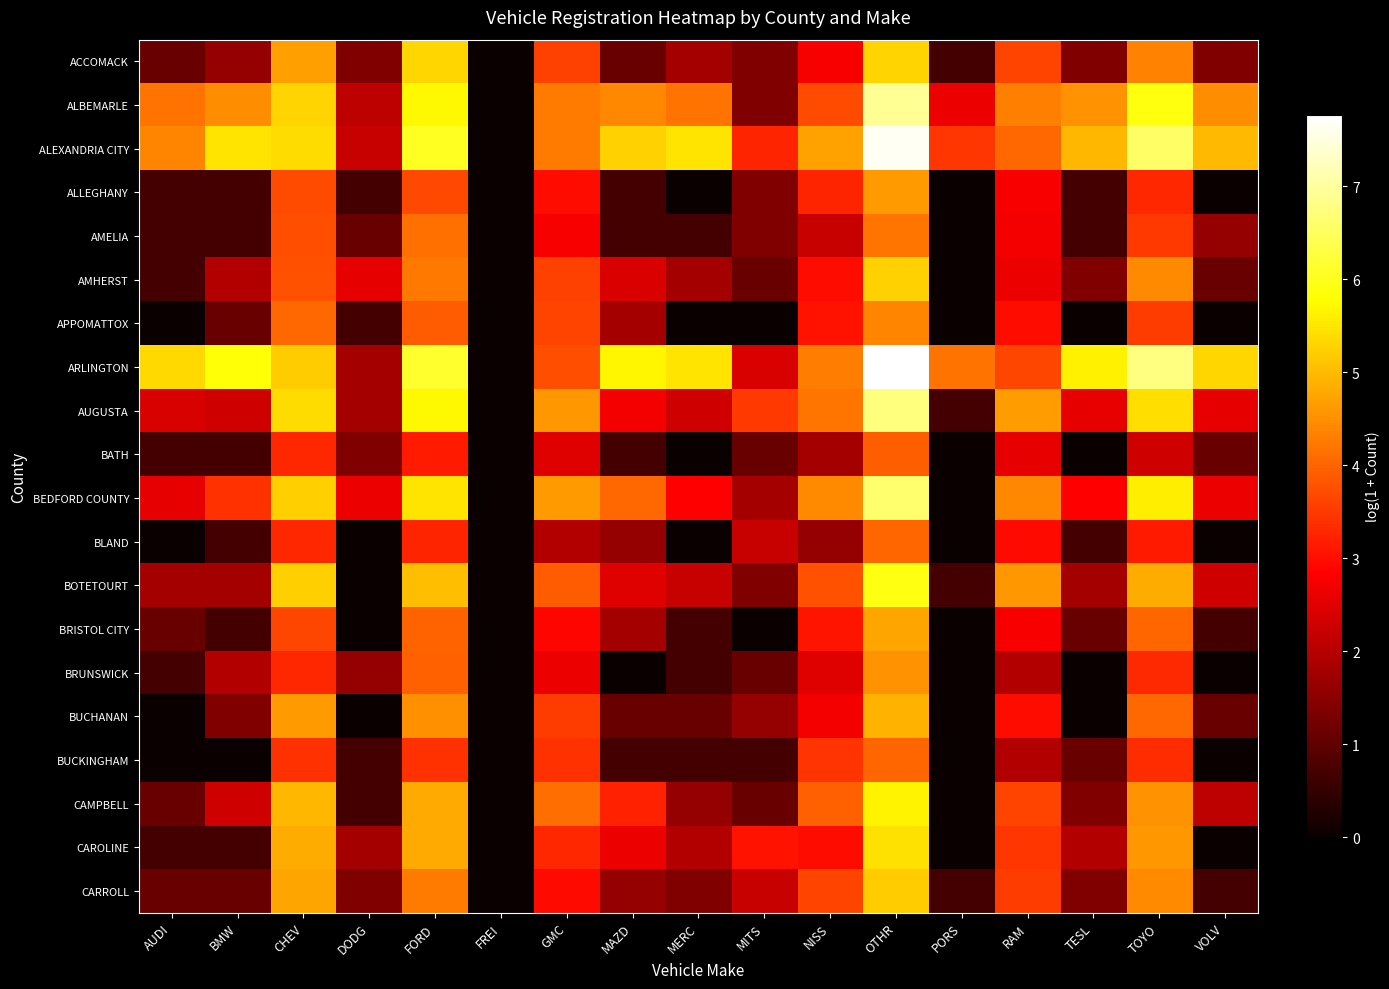

What is the total value across all series at CHEV?

87.8